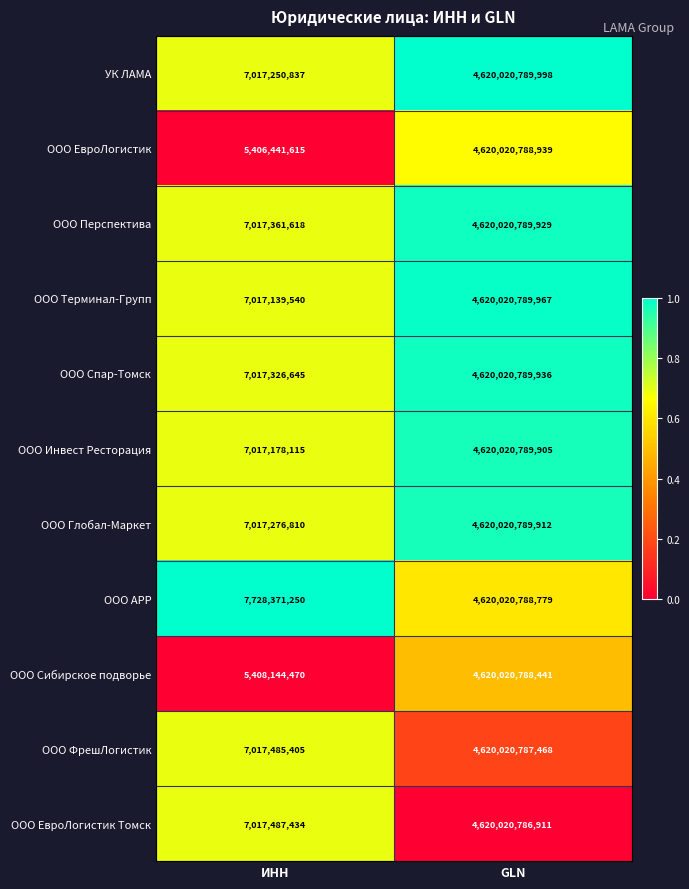

Which series changed the most between ИНН and GLN?

ООО ЕвроЛогистик